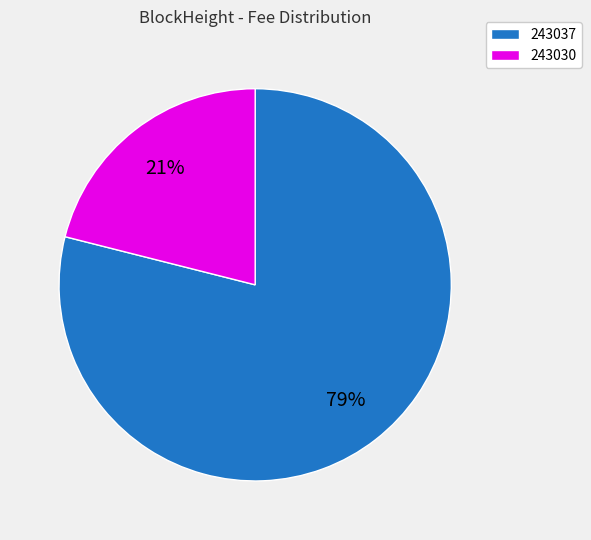

Is it true that 243037 is 65% of the pie?

False